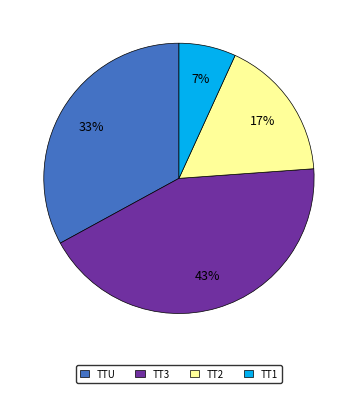

Is the sum of TT2 and TT3 greater than half?

Yes